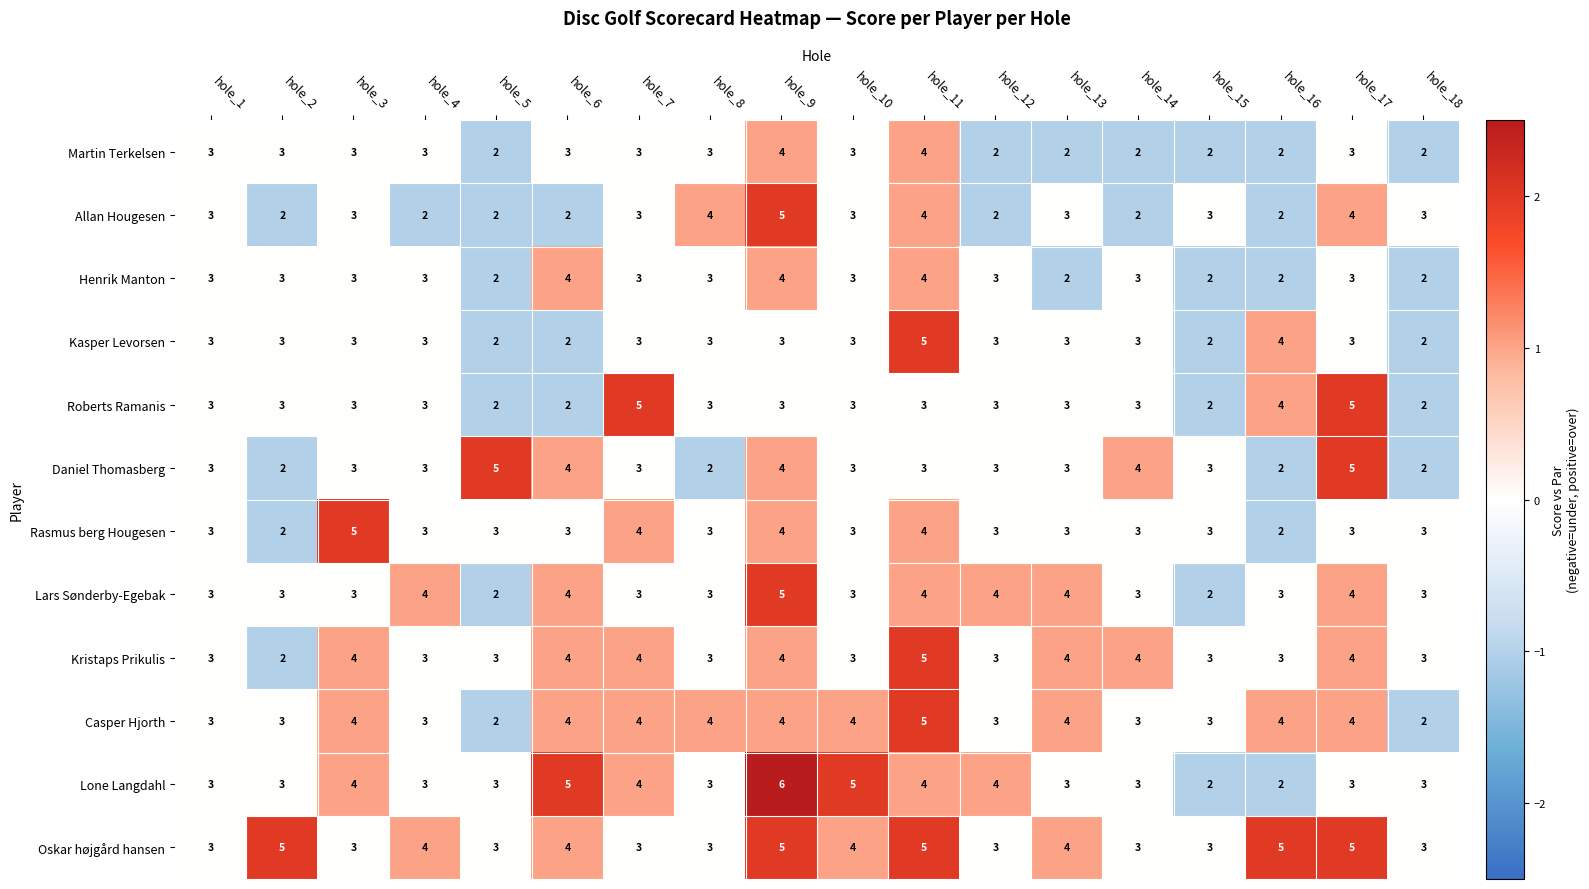

What is the greatest value displayed?

6